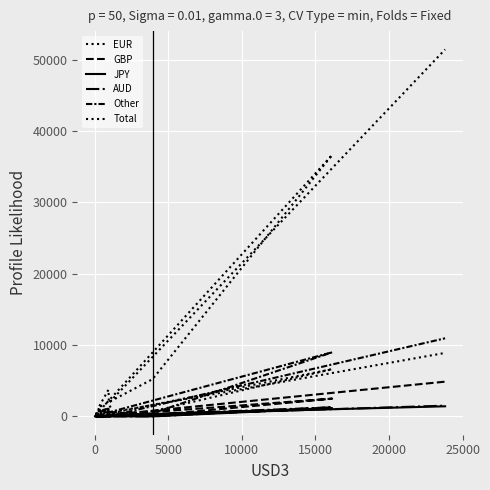

Count the number of categories in the chart.

10